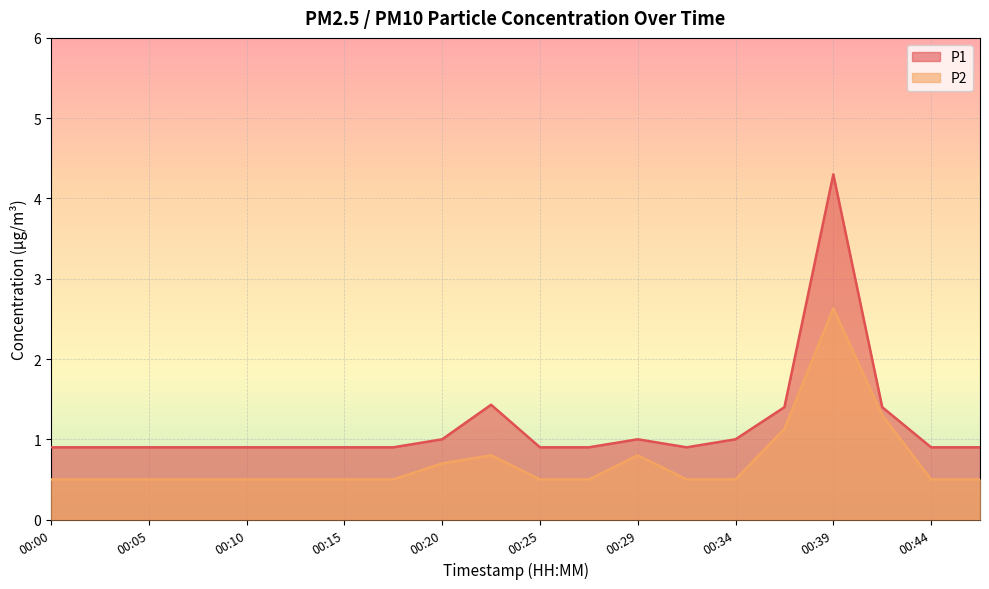

Which category has the lowest value in the P2 series?

00:00